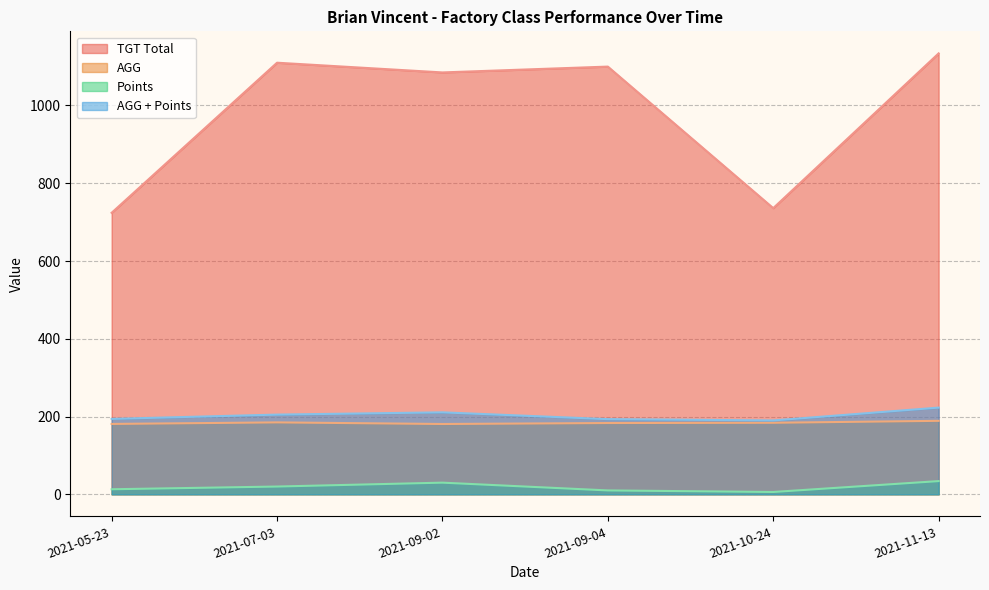

Does the chart display data point markers on the line(s)?

No